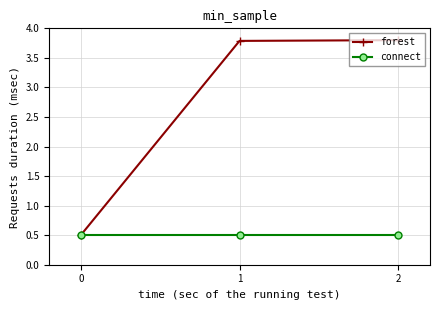

What is the smallest value displayed?

0.5